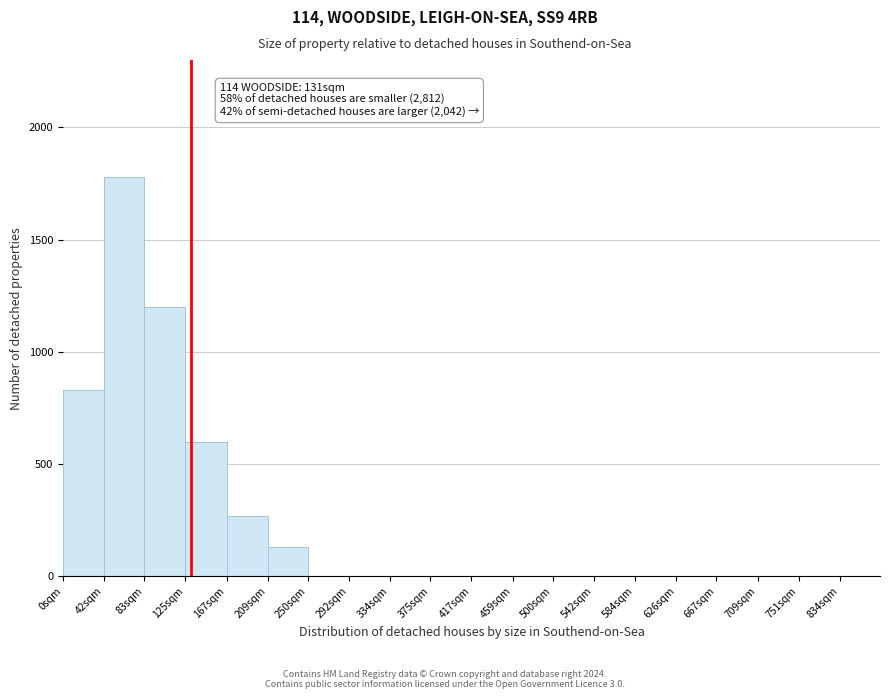

Reading left to right, list all the values displayed in this chart.

0sqm=830	42sqm=1780	83sqm=1200	125sqm=600	167sqm=270	209sqm=130	250sqm=0	292sqm=0	334sqm=0	375sqm=0	417sqm=0	459sqm=0	500sqm=0	542sqm=0	584sqm=0	626sqm=0	667sqm=0	709sqm=0	751sqm=0	834sqm=0